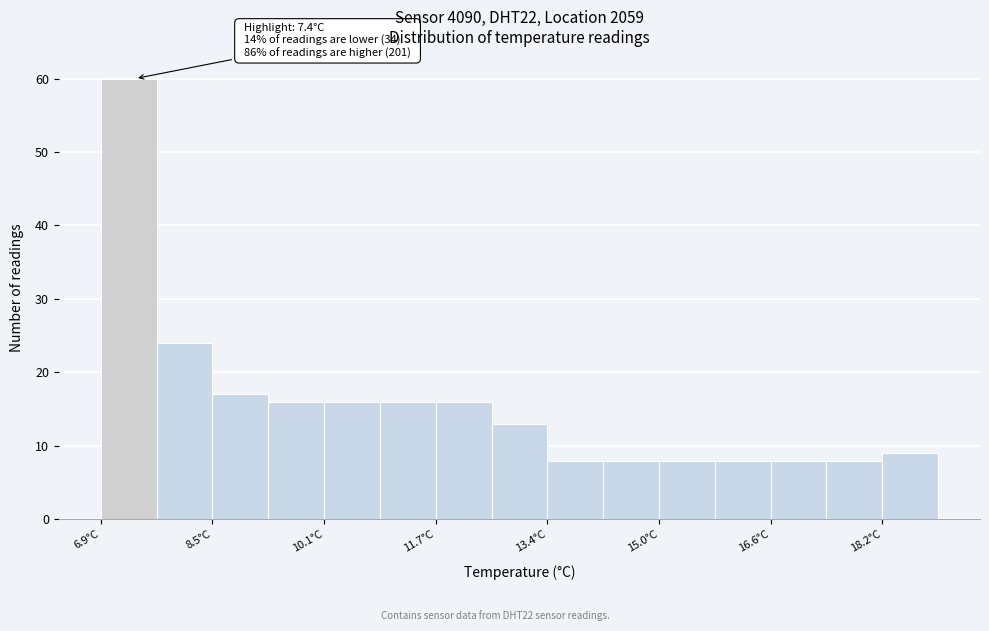

Over which range of the x-axis is the bar tallest?

7.0 to 7.8